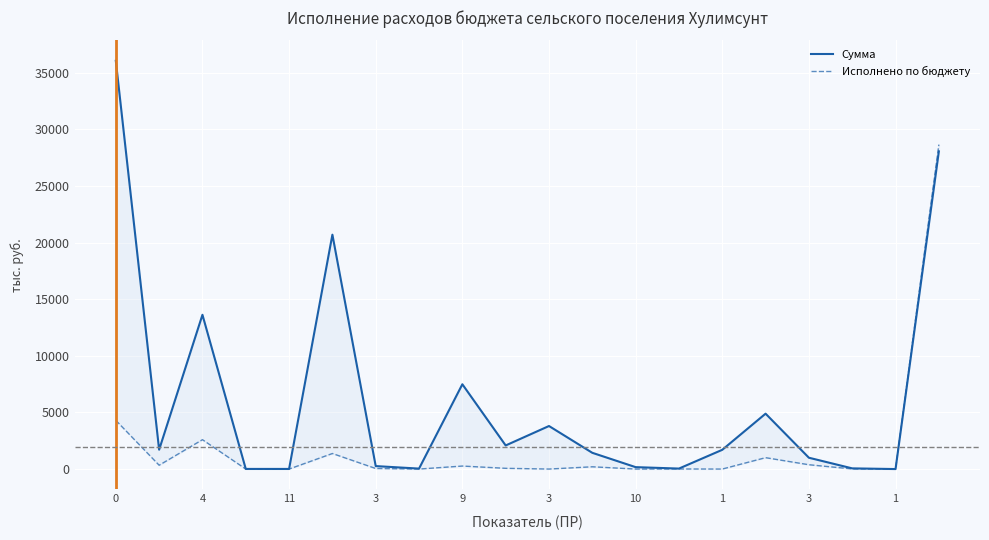

Which category has the lowest value in the Исполнено по бюджету series?

3